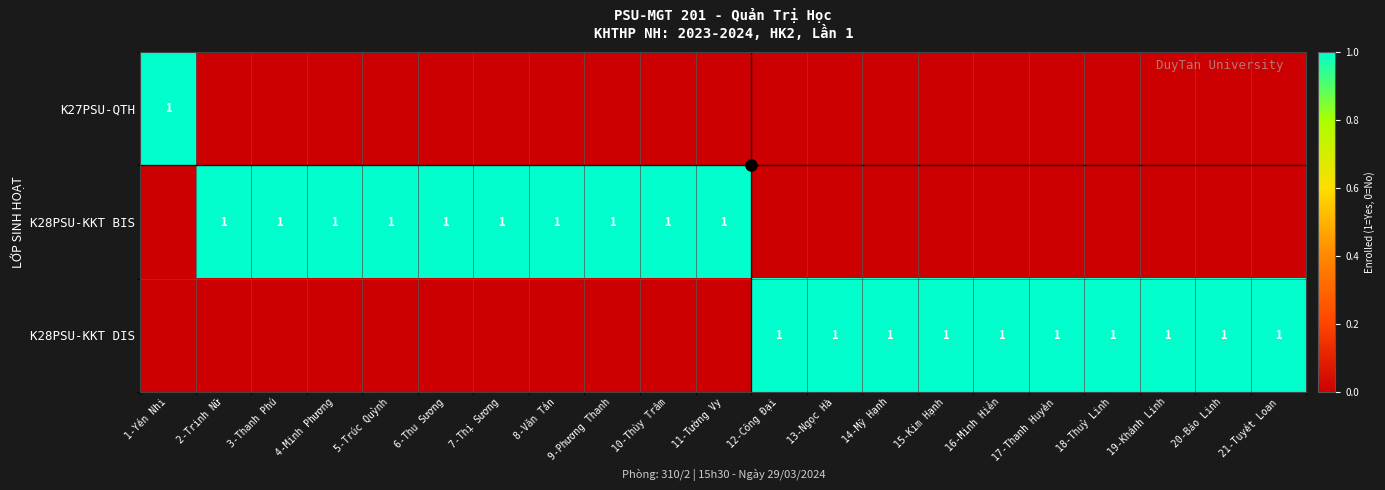

The value of K28PSU-KKT DIS at 12-Công Đại is 2. True or false?

False